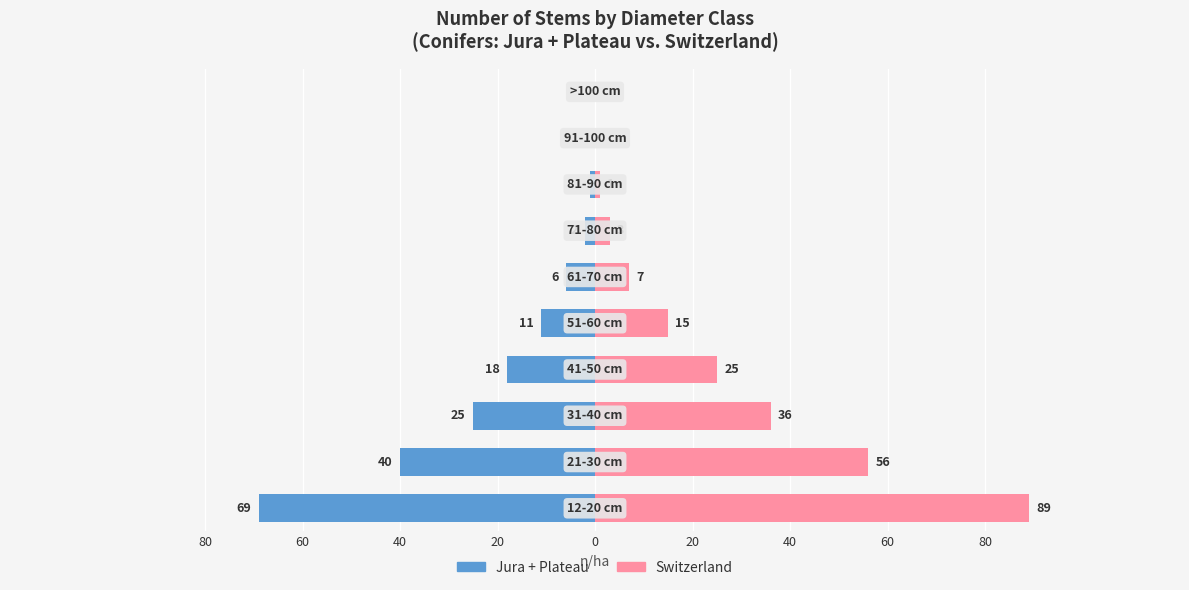

Reading left to right, what are all the values shown in this chart?

Jura + Plateau: -69	-40	-25	-18	-11	-6	-2	-1	0	0
Switzerland: 89	56	36	25	15	7	3	1	0	0